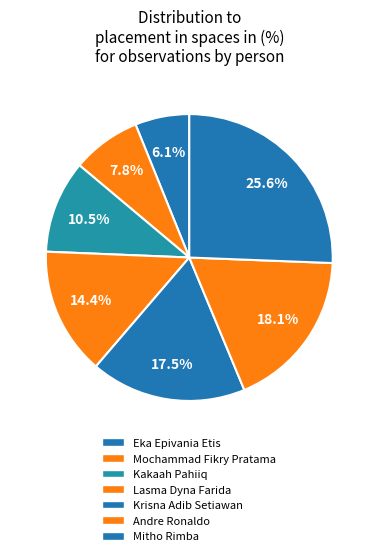

To the nearest percent, what percentage of the pie is Andre Ronaldo?

18%